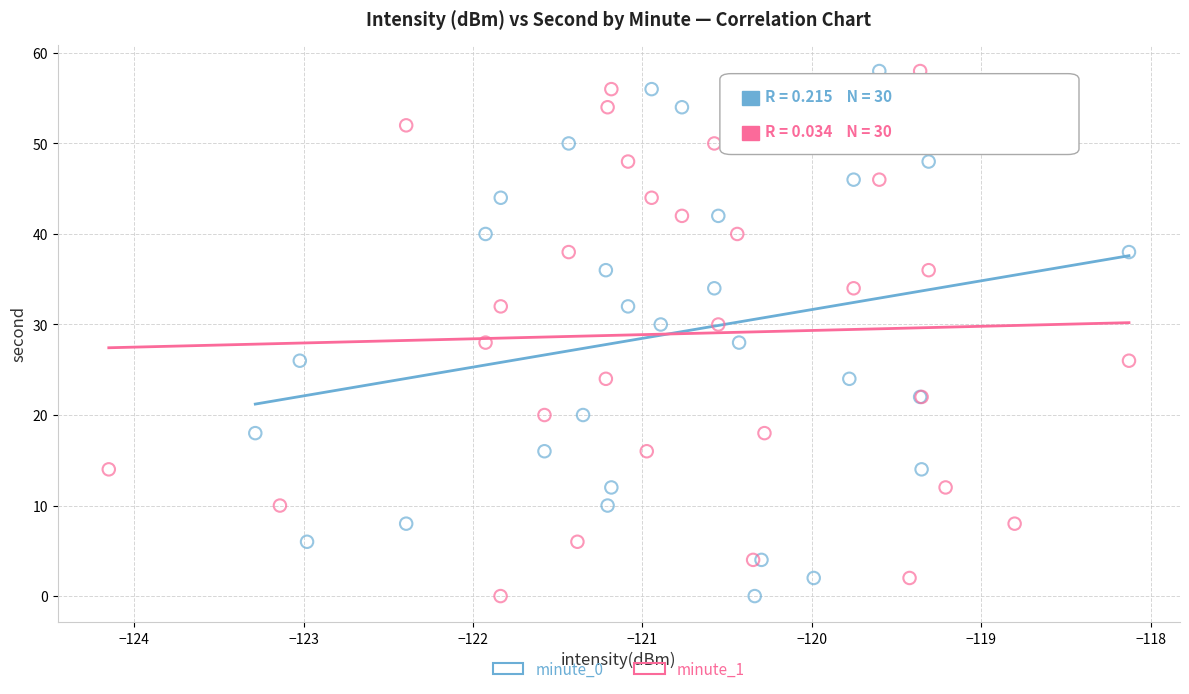

What are all the series names shown in the legend?

minute_0, minute_1